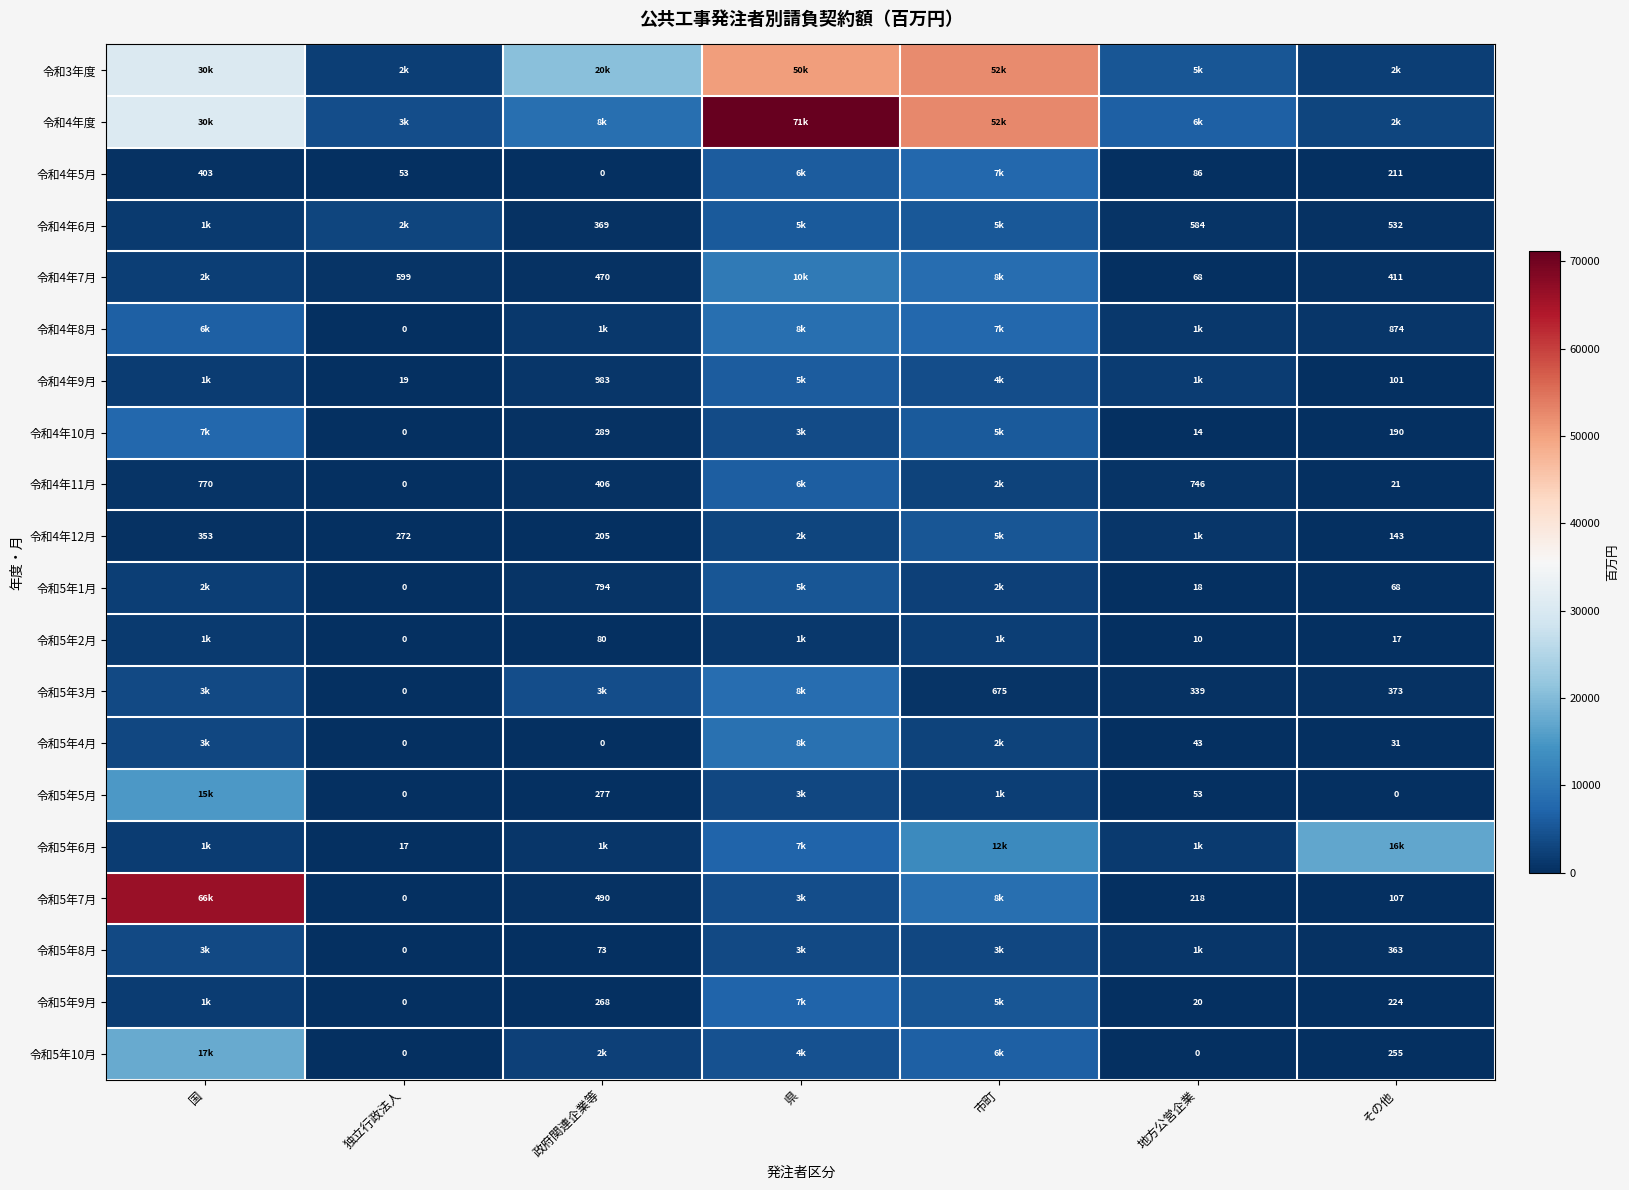

What is the maximum value shown in the chart?

71126